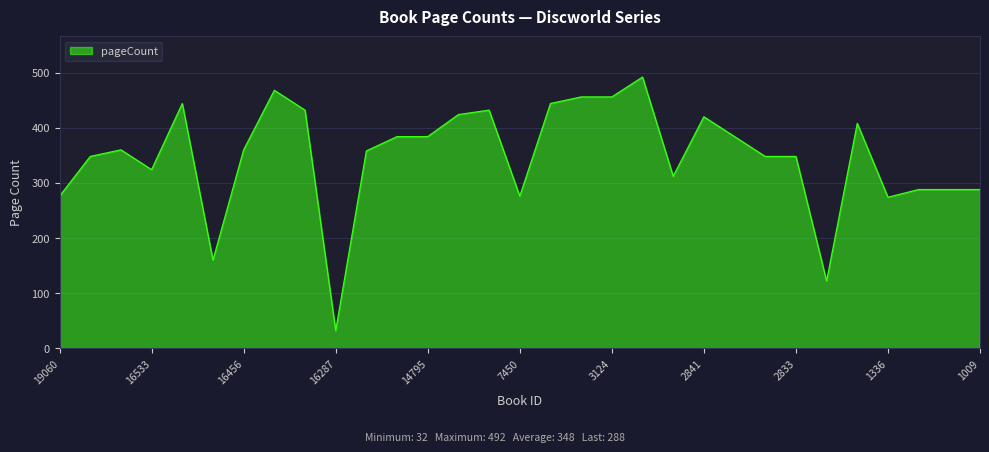

What is the difference between the maximum and minimum values?

460